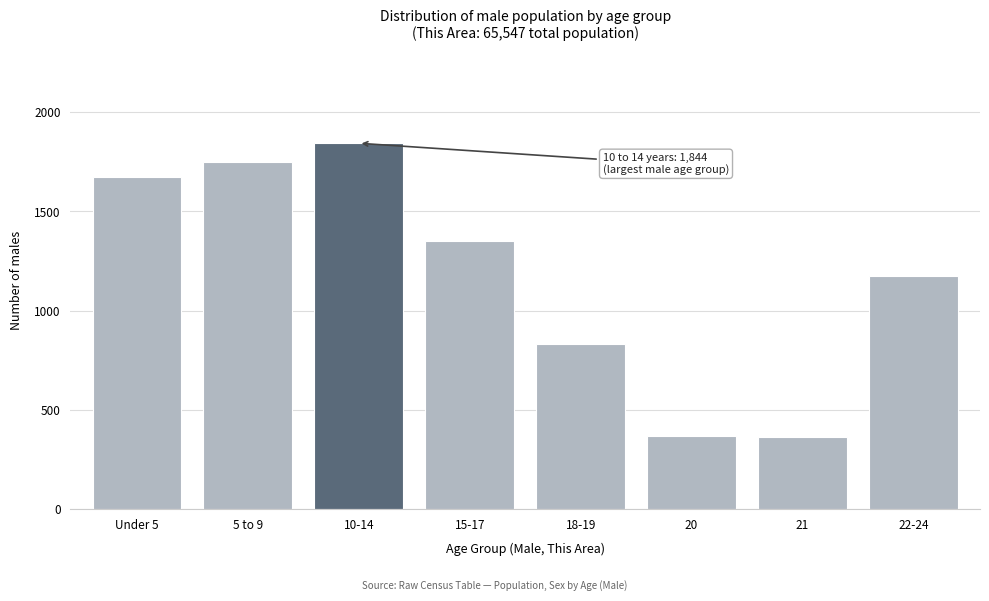

What is the label of the 1st bar from the left?

Under 5